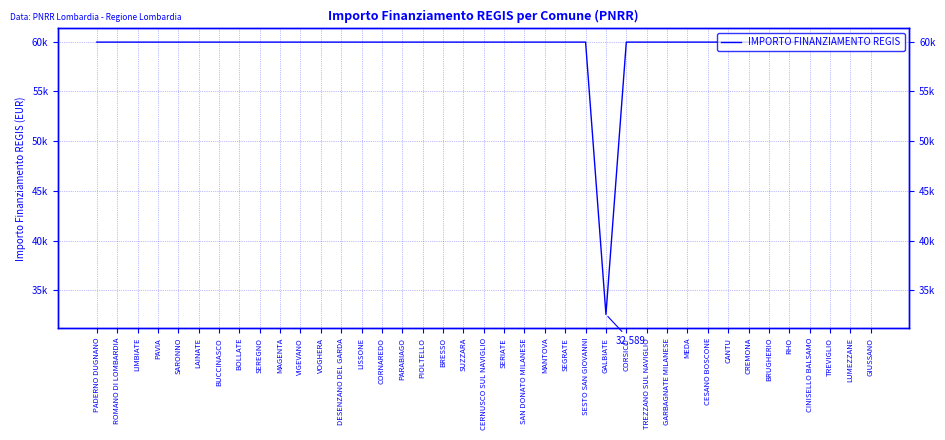

Between CESANO BOSCONE and DESENZANO DEL GARDA, which is larger?

CESANO BOSCONE